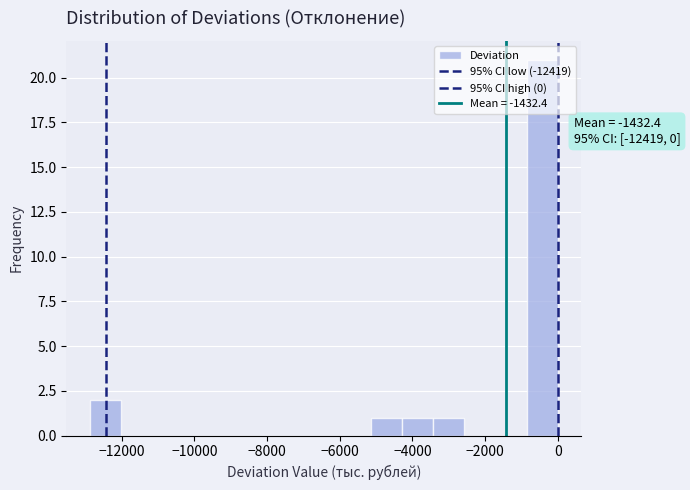

Which range on the x-axis has the tallest bar?

-800 to 0